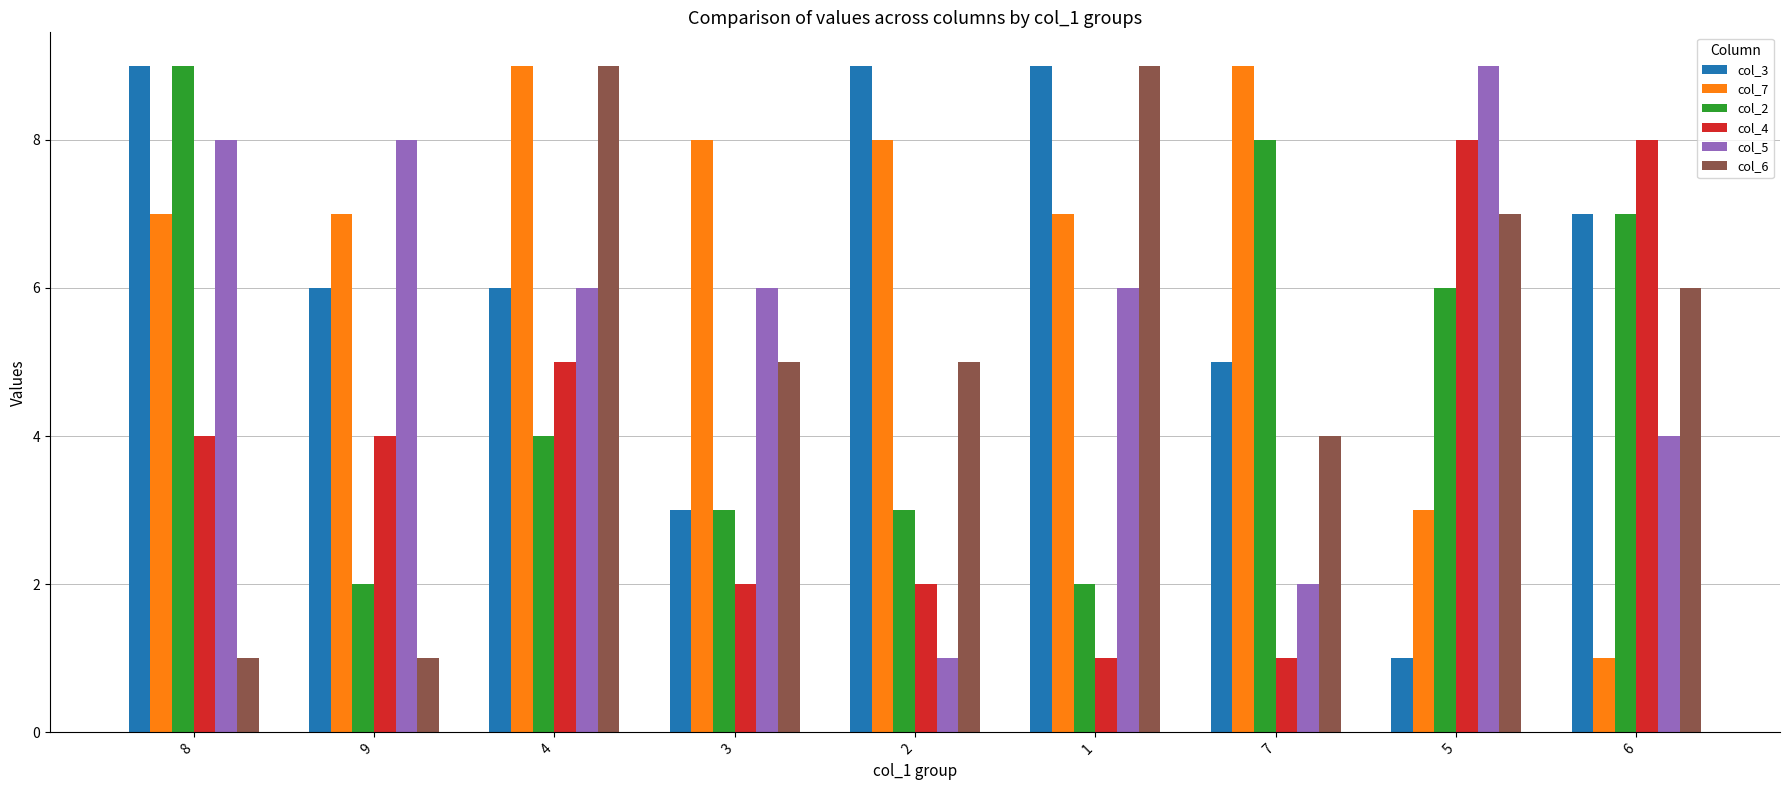

Are the bars horizontal?

No